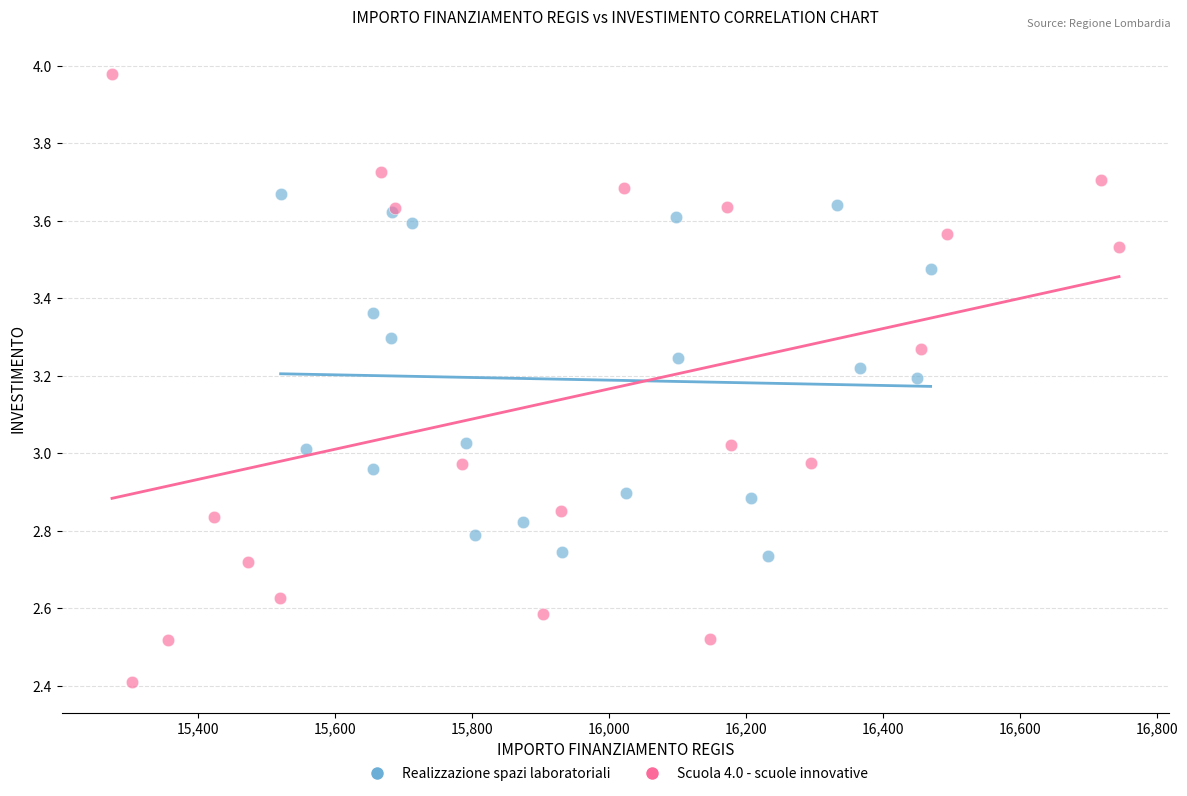

Which series has the largest Y range (max minus min)?

Scuola 4.0 - scuole innovative